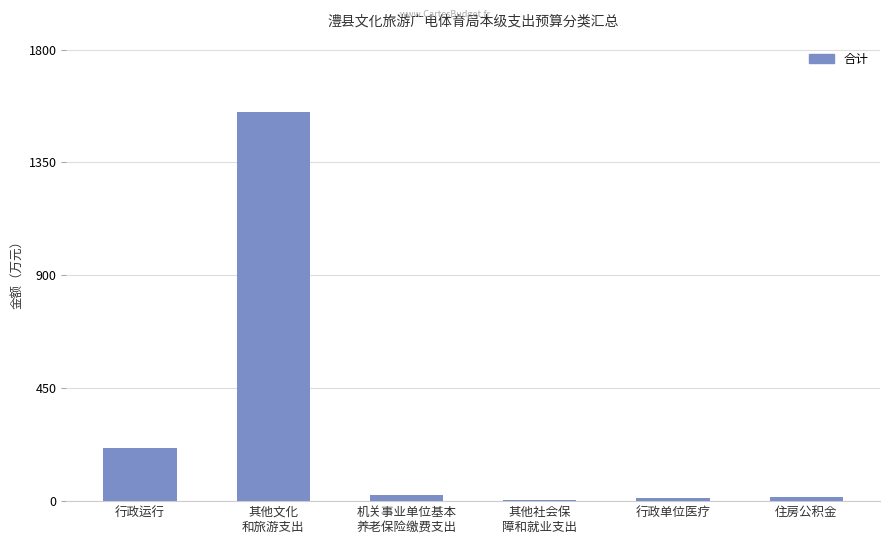

What is the greatest value displayed?

1552.0